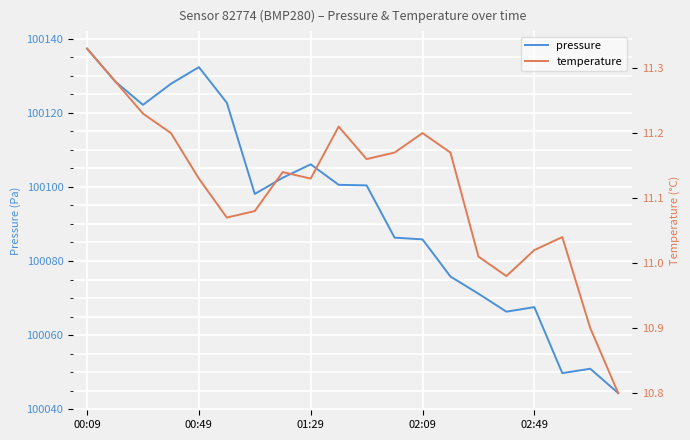

At which label does pressure reach its peak?

00:09